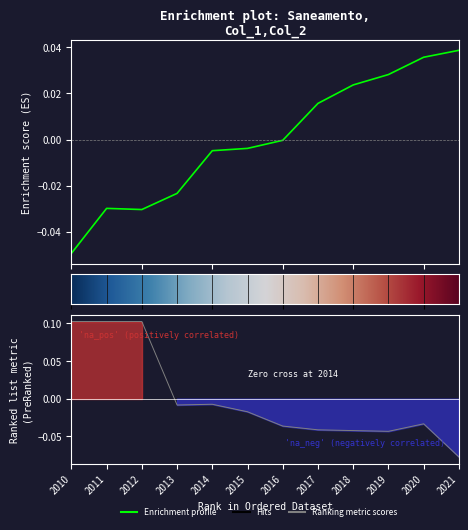

Is this an area chart (filled region under the line)?

No